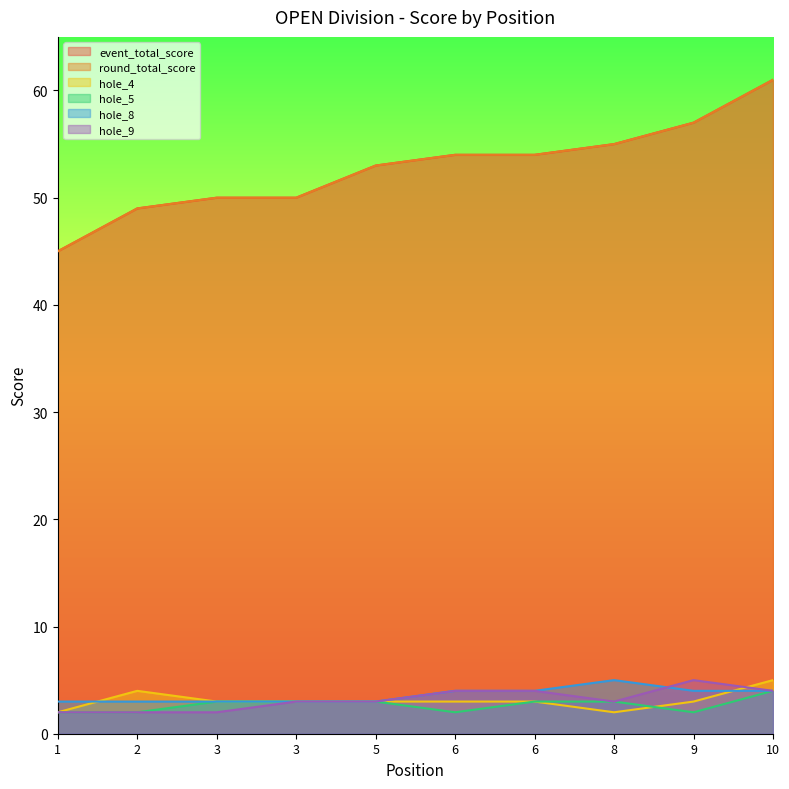

What is the average value of the hole_5 series?

3